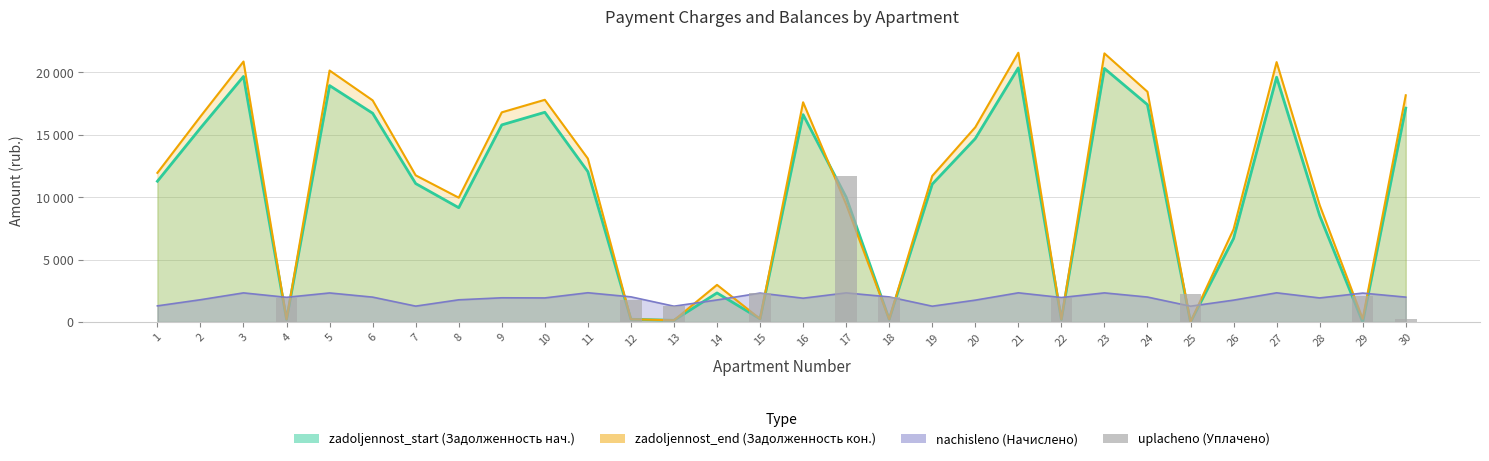

Reading left to right, extract all data points from this chart.

1=0.0	2=0.0	3=0.0	4=1955.5	5=0.0	6=0.0	7=0.0	8=0.0	9=0.0	10=0.0	11=0.0	12=1794.0	13=1254.1	14=0.0	15=2290.3	16=0.0	17=11661.7	18=1987.4	19=0.0	20=0.0	21=0.0	22=1939.6	23=0.0	24=0.0	25=2237.3	26=0.0	27=0.0	28=0.0	29=2062.1	30=222.0